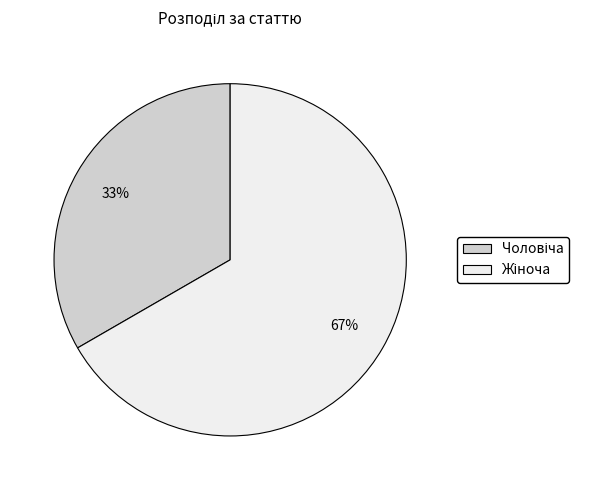

Does any single category account for the majority?

Yes